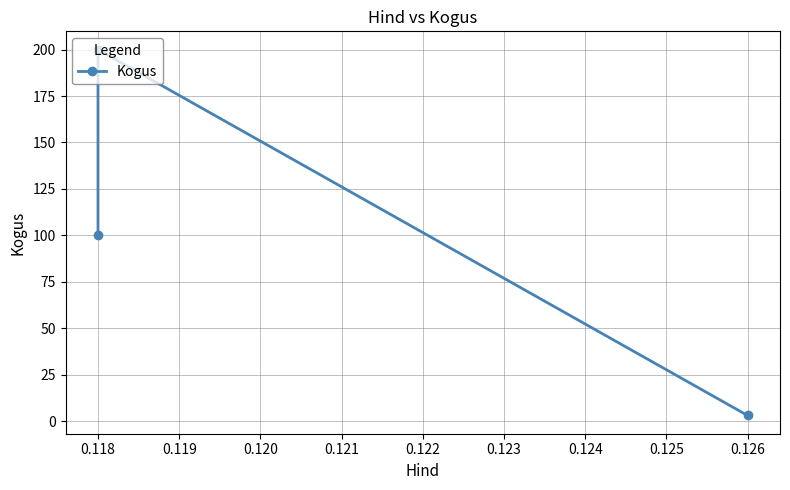

How many series are shown in this chart?

1